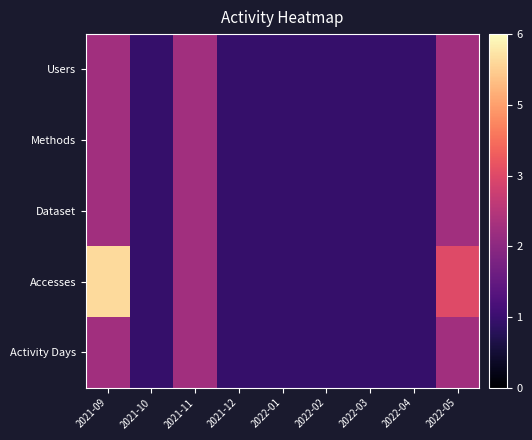

Reading left to right, list all the values displayed in this chart.

Users: 2021-09=0.7	2021-10=0.0	2021-11=0.7	2021-12=0.0	2022-01=0.0	2022-02=0.0	2022-03=0.0	2022-04=0.0	2022-05=0.7
Methods: 2021-09=0.7	2021-10=0.0	2021-11=0.7	2021-12=0.0	2022-01=0.0	2022-02=0.0	2022-03=0.0	2022-04=0.0	2022-05=0.7
Dataset: 2021-09=0.7	2021-10=0.0	2021-11=0.7	2021-12=0.0	2022-01=0.0	2022-02=0.0	2022-03=0.0	2022-04=0.0	2022-05=0.7
Accesses: 2021-09=1.9	2021-10=0.0	2021-11=0.7	2021-12=0.0	2022-01=0.0	2022-02=0.0	2022-03=0.0	2022-04=0.0	2022-05=1.1
Activity Days: 2021-09=0.7	2021-10=0.0	2021-11=0.7	2021-12=0.0	2022-01=0.0	2022-02=0.0	2022-03=0.0	2022-04=0.0	2022-05=0.7